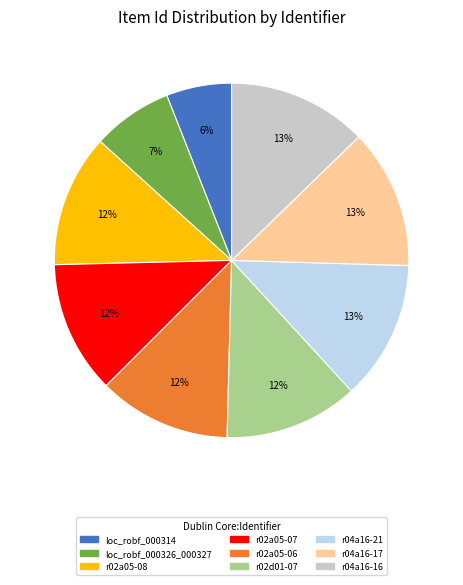

What percentage is the loc_robf_000314 slice, to the nearest percent?

6%